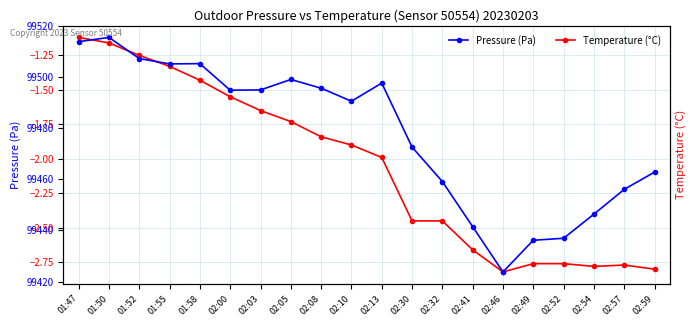

Reading left to right, list all the values displayed in this chart.

Temperature (°C): 01:47=-1.1	01:50=-1.2	01:52=-1.2	01:55=-1.3	01:58=-1.4	02:00=-1.6	02:03=-1.6	02:05=-1.7	02:08=-1.8	02:10=-1.9	02:13=-2.0	02:30=-2.5	02:32=-2.5	02:41=-2.7	02:46=-2.8	02:49=-2.8	02:52=-2.8	02:54=-2.8	02:57=-2.8	02:59=-2.8
Pressure (Pa): 01:47=99513.8	01:50=99515.4	01:52=99507.2	01:55=99505.1	01:58=99505.2	02:00=99494.8	02:03=99494.9	02:05=99499.0	02:08=99495.6	02:10=99490.5	02:13=99497.6	02:30=99472.6	02:32=99459.1	02:41=99441.4	02:46=99423.8	02:49=99436.1	02:52=99436.9	02:54=99446.3	02:57=99456.0	02:59=99462.8